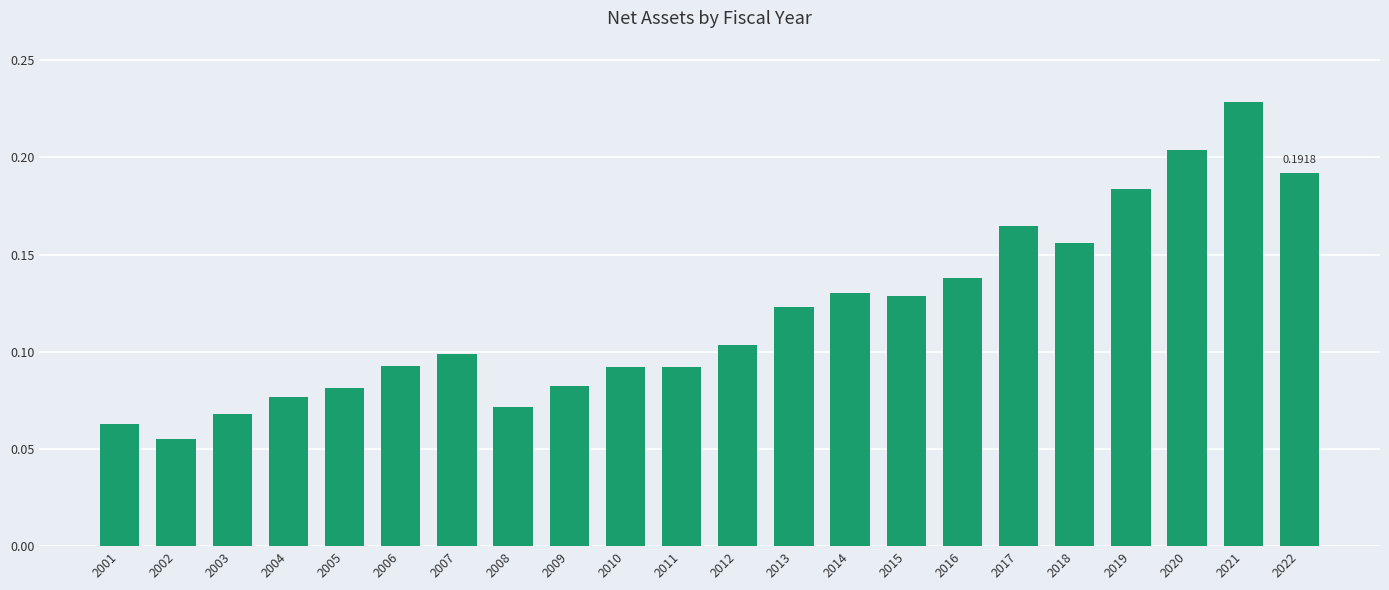

What is the change in value from 2011 to 2021?

+0.1